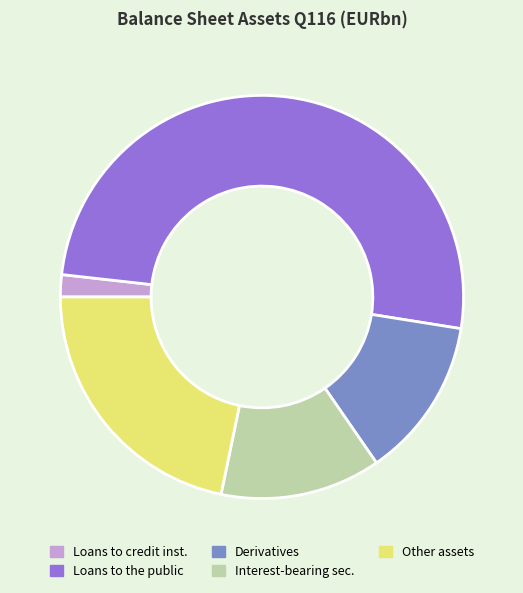

The Loans to the public slice represents 63% of the pie. True or false?

False